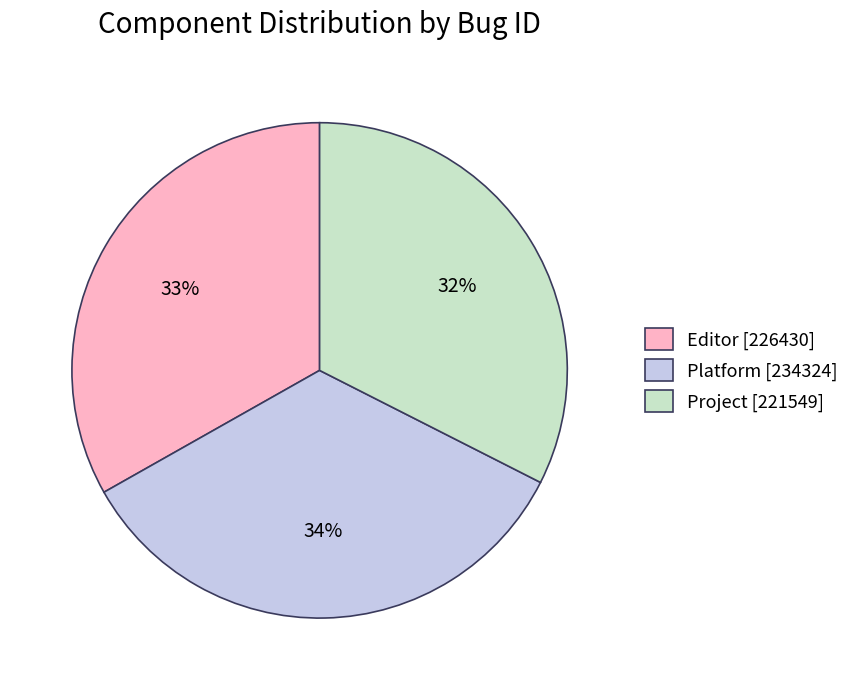

Does Project represent more than half of the total?

No